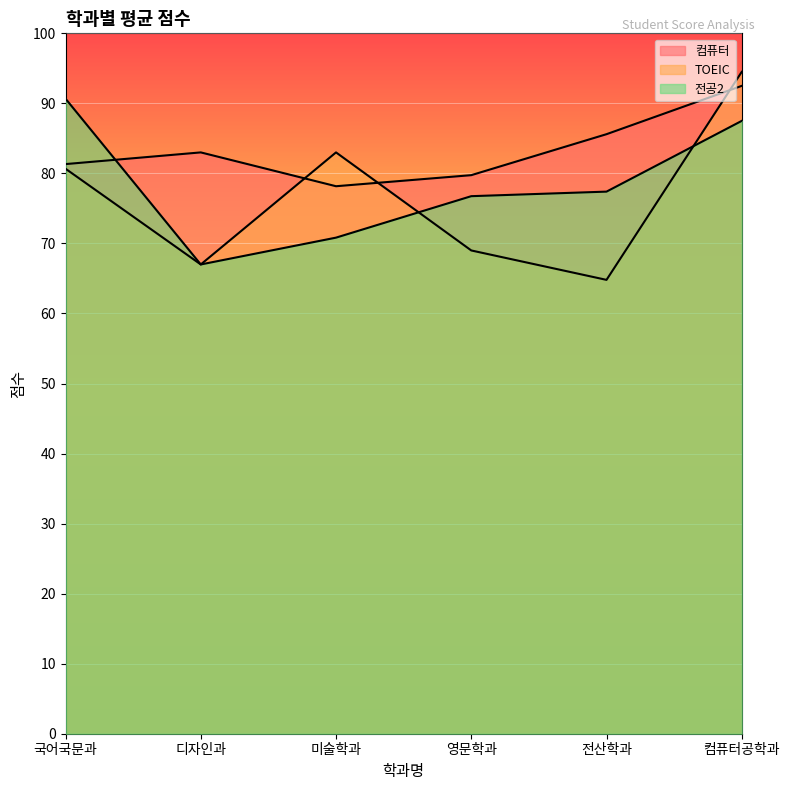

What is the average value of the 컴퓨터 series?

83.4